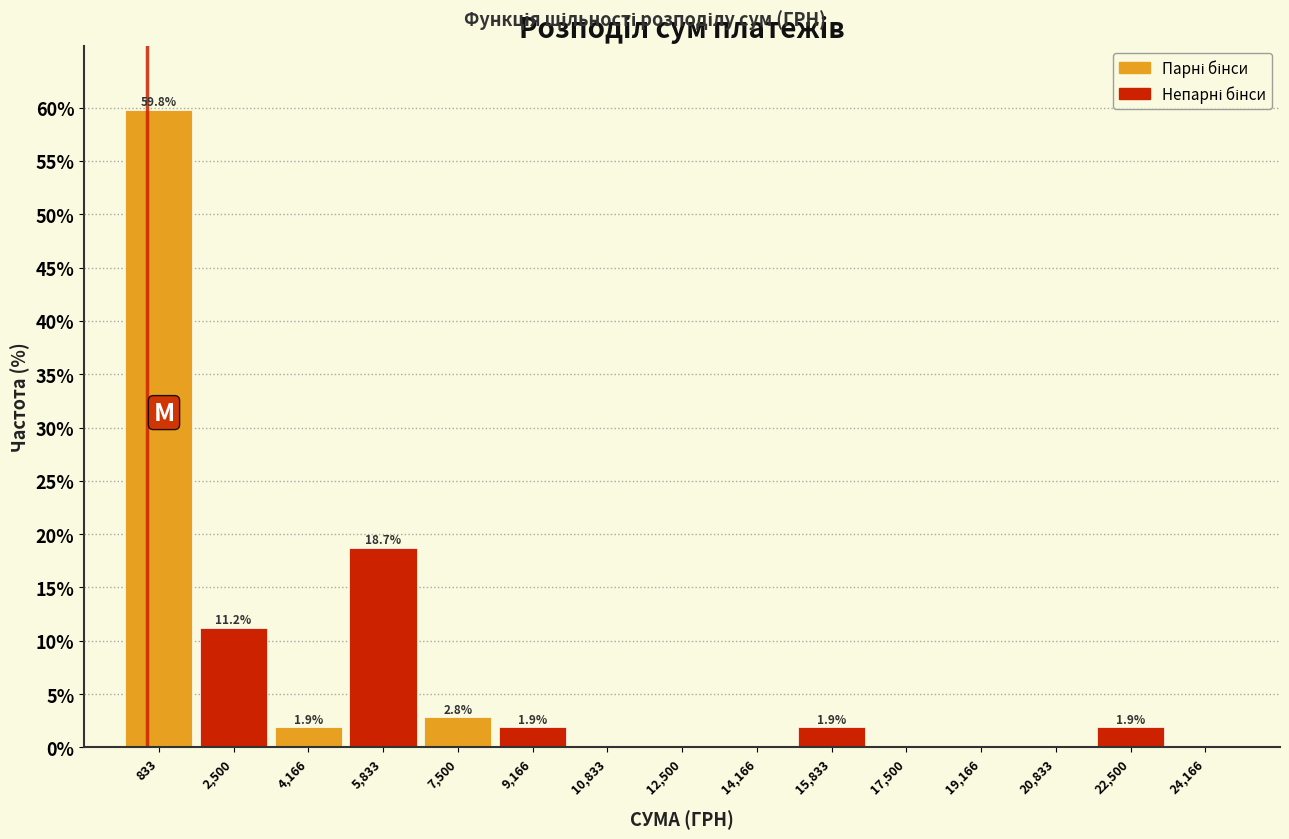

Which range on the x-axis has the tallest bar?

0 to 1600